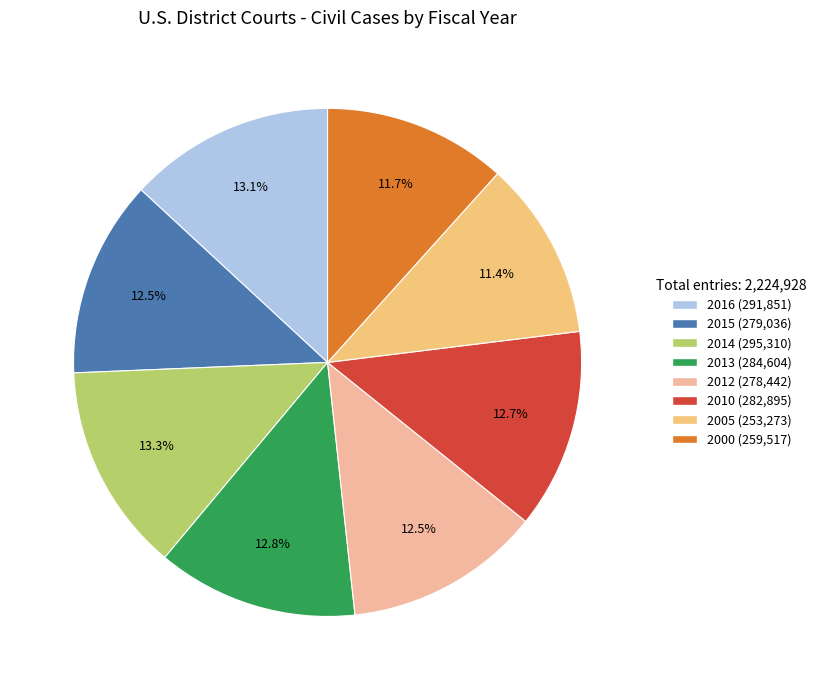

Combined, do 2005 and 2000 account for over 50%?

No